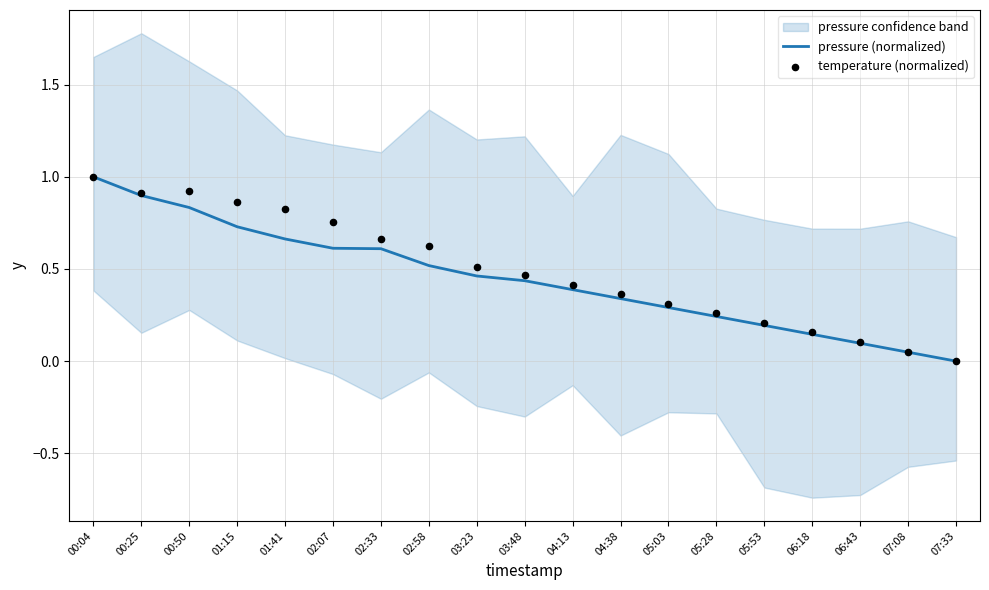

Which series has the largest Y range (max minus min)?

pressure (normalized)